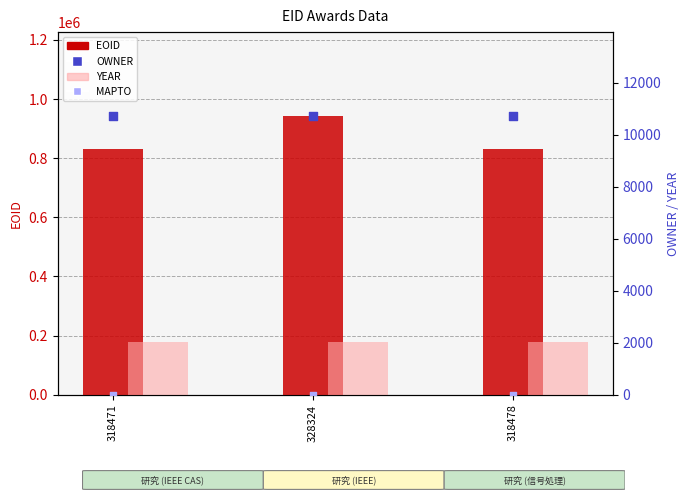

Is the value of EOID at 318478 greater than the value of YEAR at 318471?

Yes